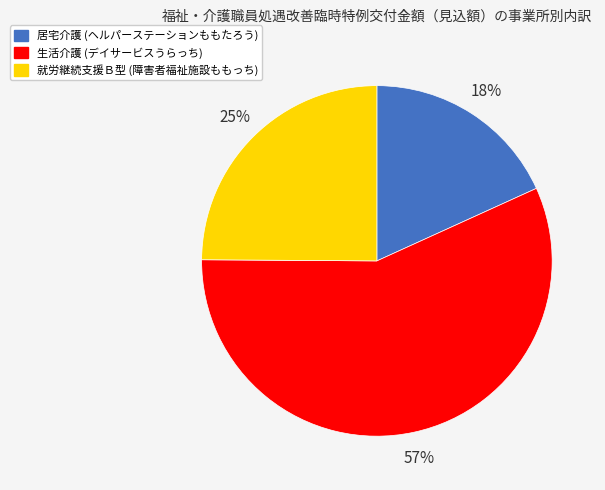

How many slices are in this pie chart?

3